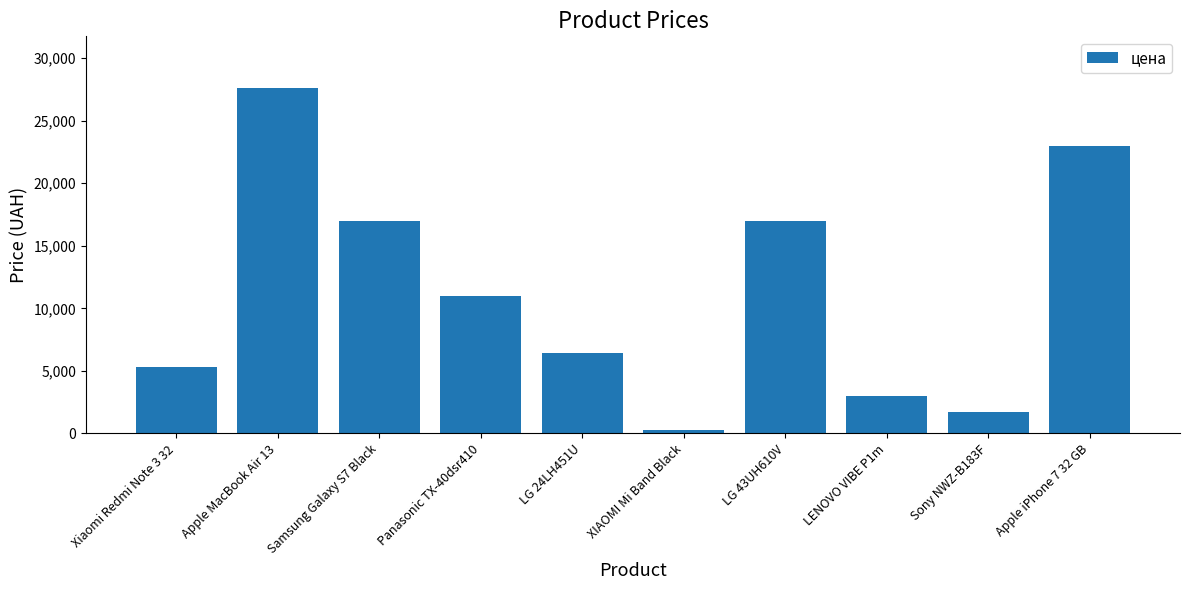

Between XIAOMI Mi Band Black and Xiaomi Redmi Note 3 32, which is larger?

Xiaomi Redmi Note 3 32